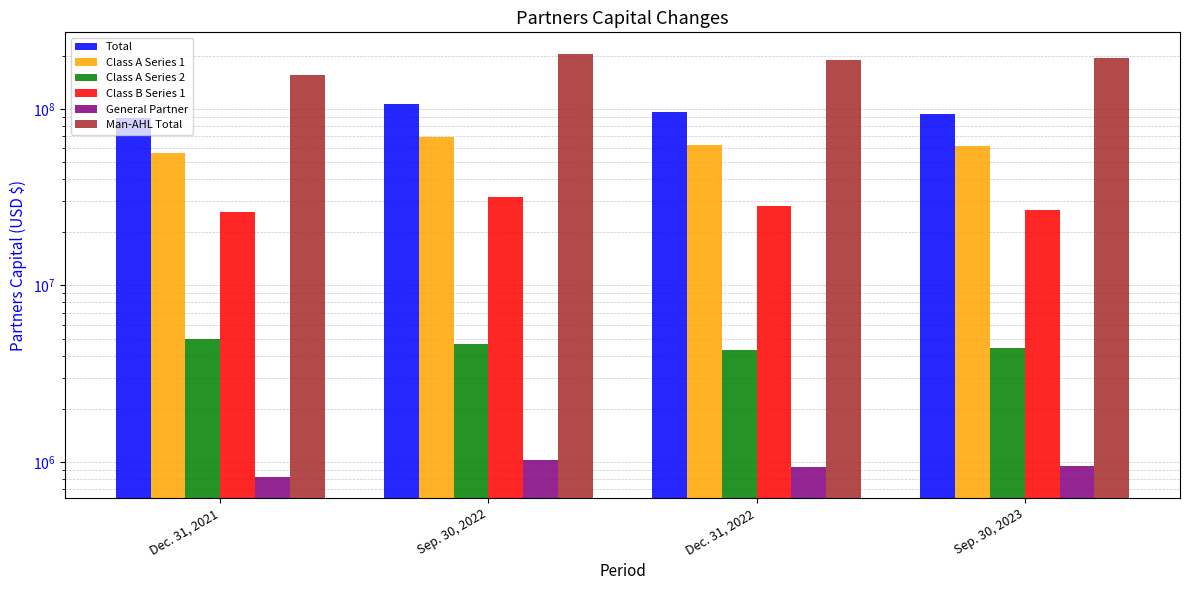

Reading left to right, transcribe all the data shown in this chart.

Total: Dec. 31, 2021=88174579	Sep. 30, 2022=106654124	Dec. 31, 2022=95974747	Sep. 30, 2023=93650760
Class A Series 1: Dec. 31, 2021=56257765	Sep. 30, 2022=69329711	Dec. 31, 2022=62695988	Sep. 30, 2023=61641911
Class A Series 2: Dec. 31, 2021=4962742	Sep. 30, 2022=4674016	Dec. 31, 2022=4302440	Sep. 30, 2023=4399624
Class B Series 1: Dec. 31, 2021=26133499	Sep. 30, 2022=31625334	Dec. 31, 2022=28035699	Sep. 30, 2023=26656359
General Partner: Dec. 31, 2021=820573	Sep. 30, 2022=1025063	Dec. 31, 2022=940620	Sep. 30, 2023=952866
Man-AHL Total: Dec. 31, 2021=155269603	Sep. 30, 2022=205778956	Dec. 31, 2022=187959324	Sep. 30, 2023=194928044